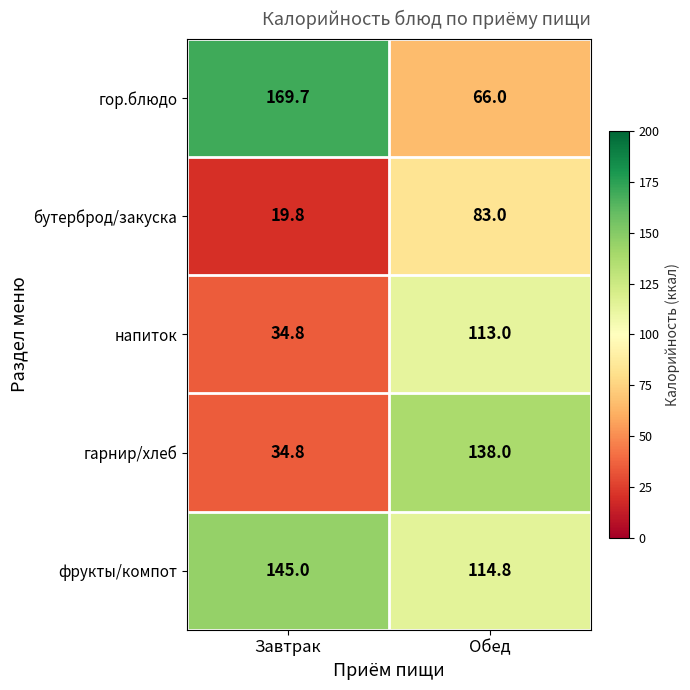

What is the sum of the гор.блюдо values at Обед and Завтрак?

235.7